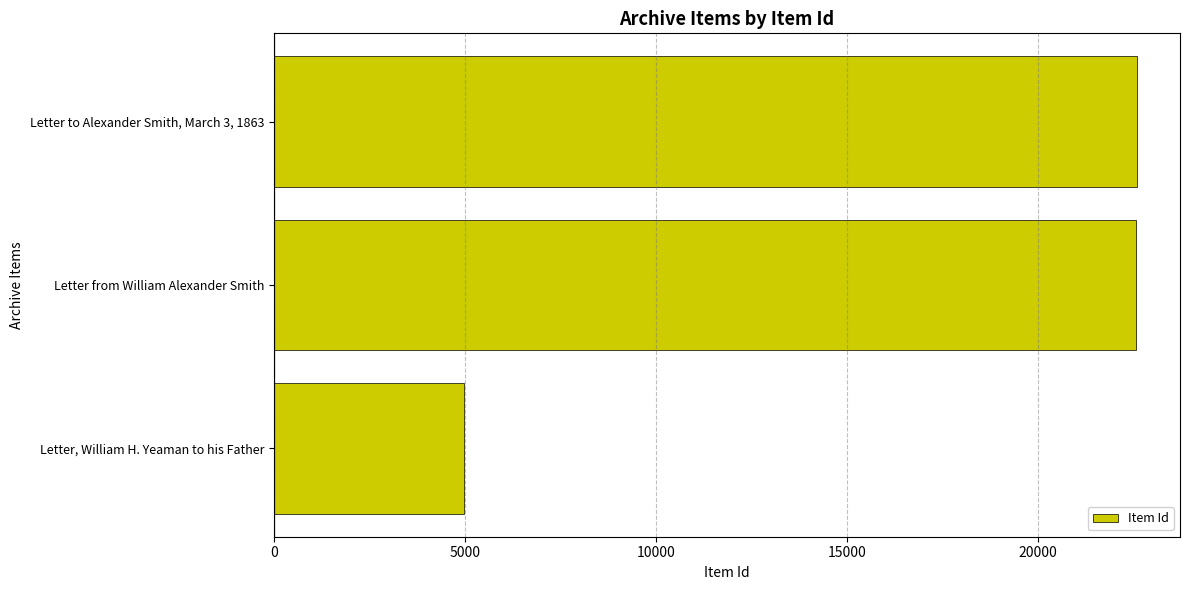

Between Letter to Alexander Smith, March 3, 1863 and Letter, William H. Yeaman to his Father, which is larger?

Letter to Alexander Smith, March 3, 1863